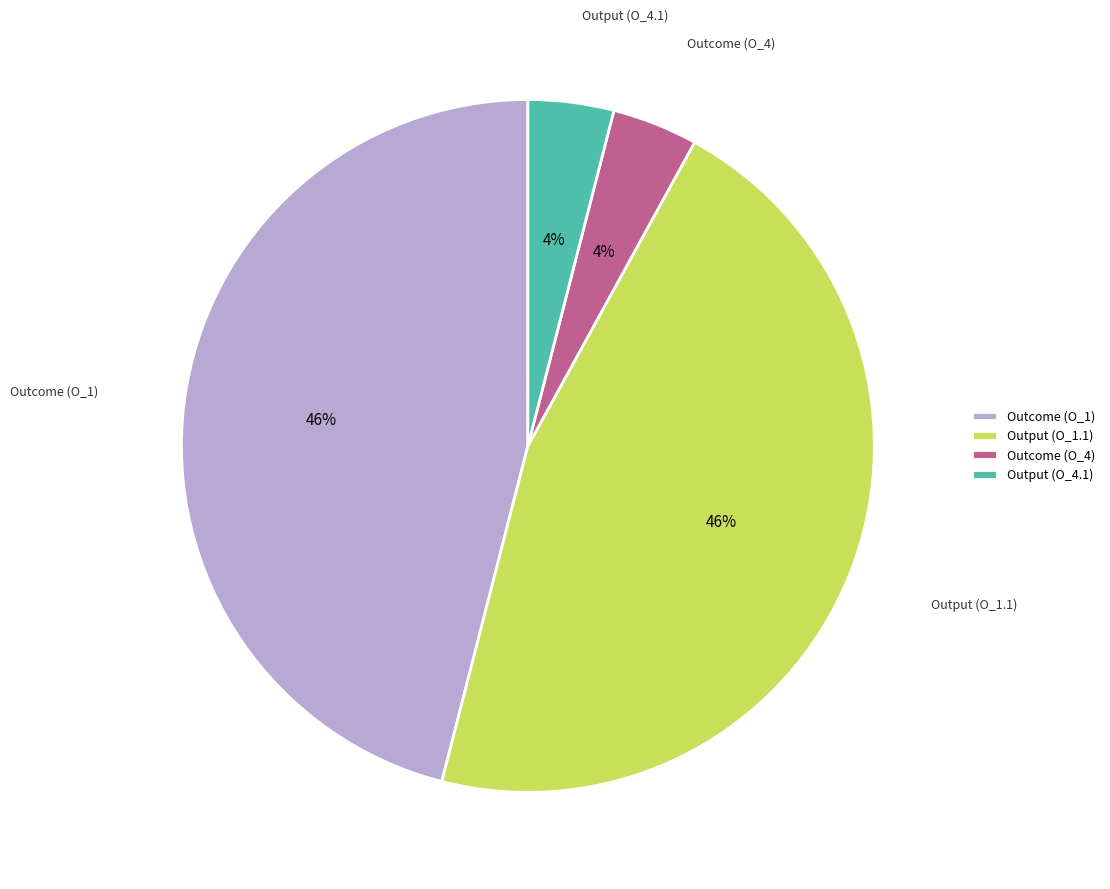

Combined, do Output (O_4.1) and Outcome (O_4) account for over 50%?

No